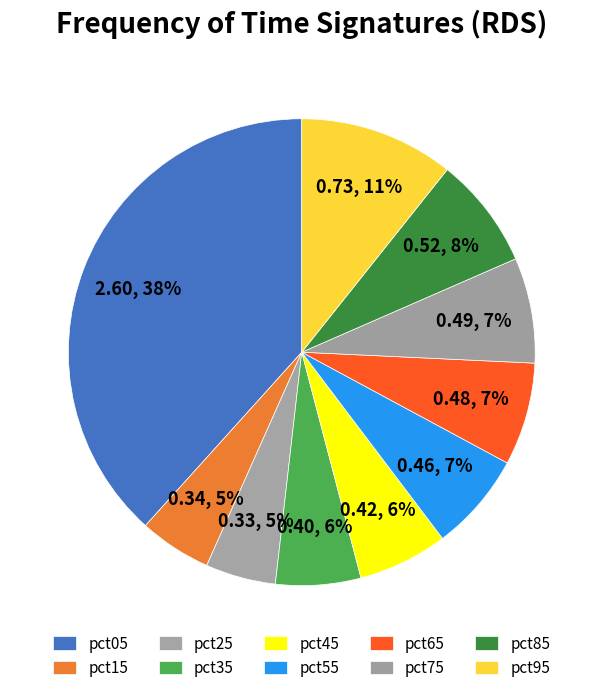

Count the number of slices in the pie.

10